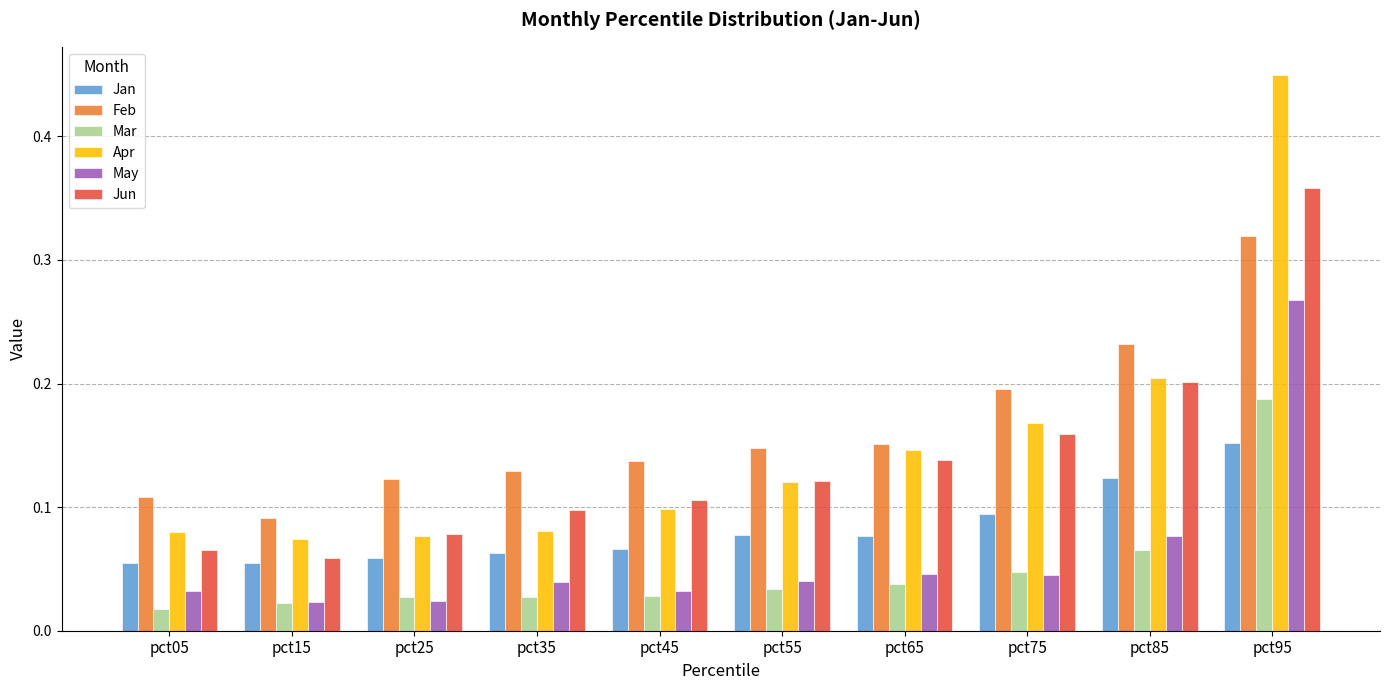

How many Jan values are between 0 and 1?

10